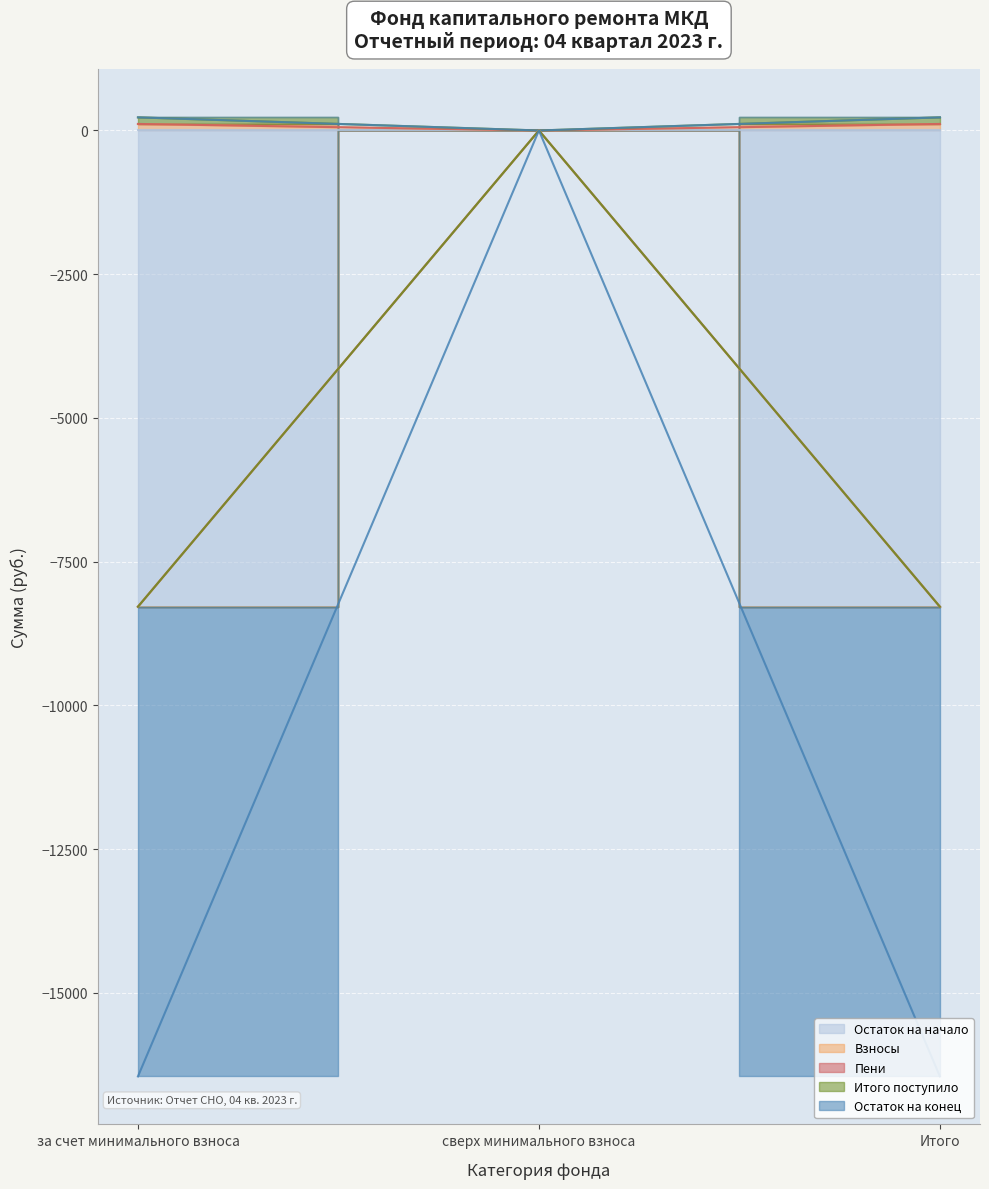

The Пени series shows 27.7 at за счет минимального взноса. True or false?

False